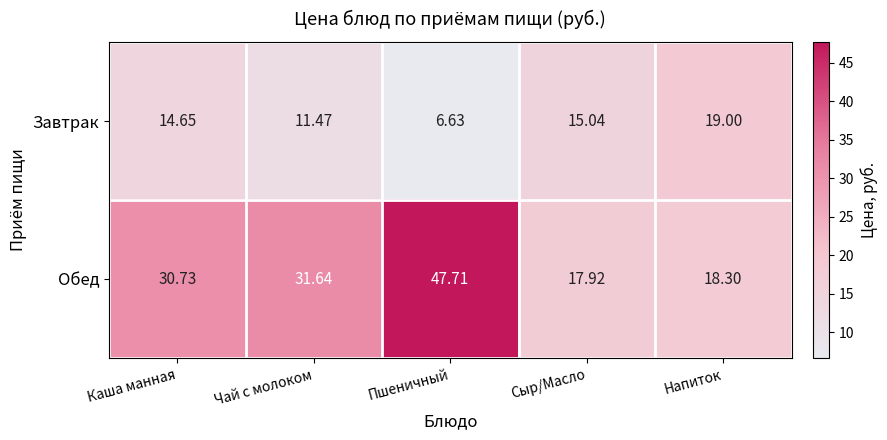

Which category has the lowest value across all series?

Пшеничный